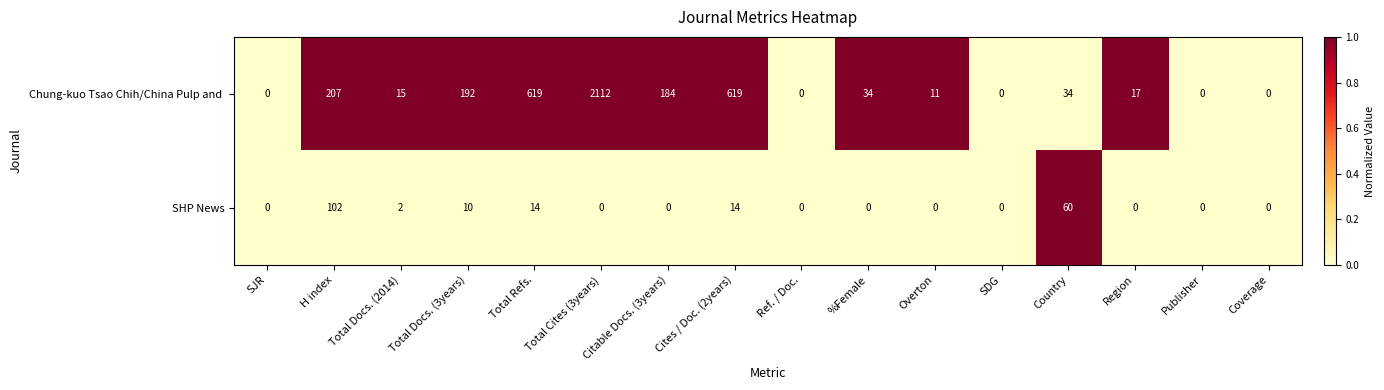

Between SJR and Country, which series saw the biggest shift?

SHP News